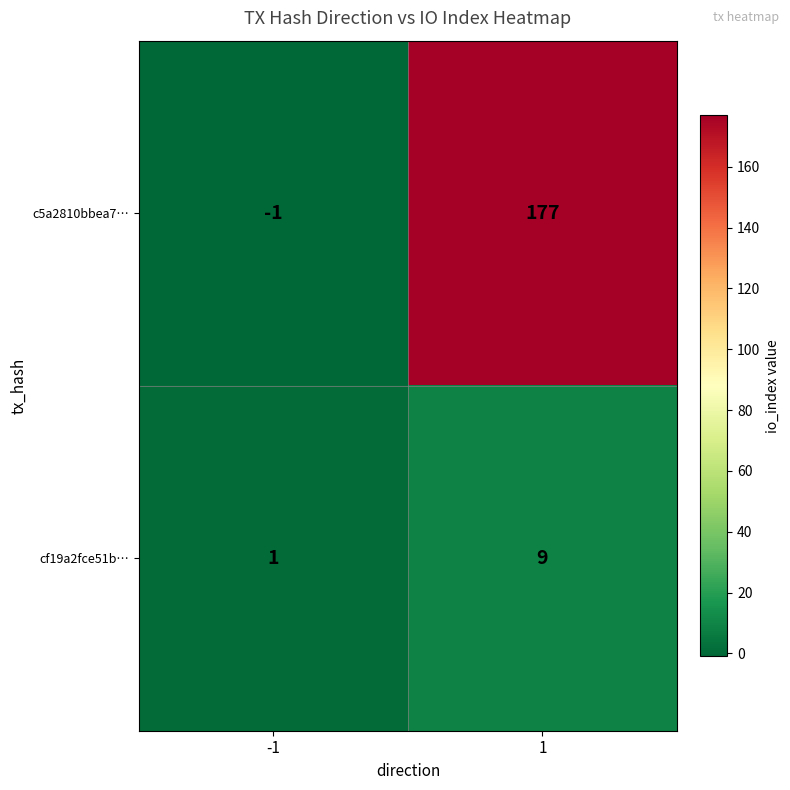

How many series are shown in this chart?

2